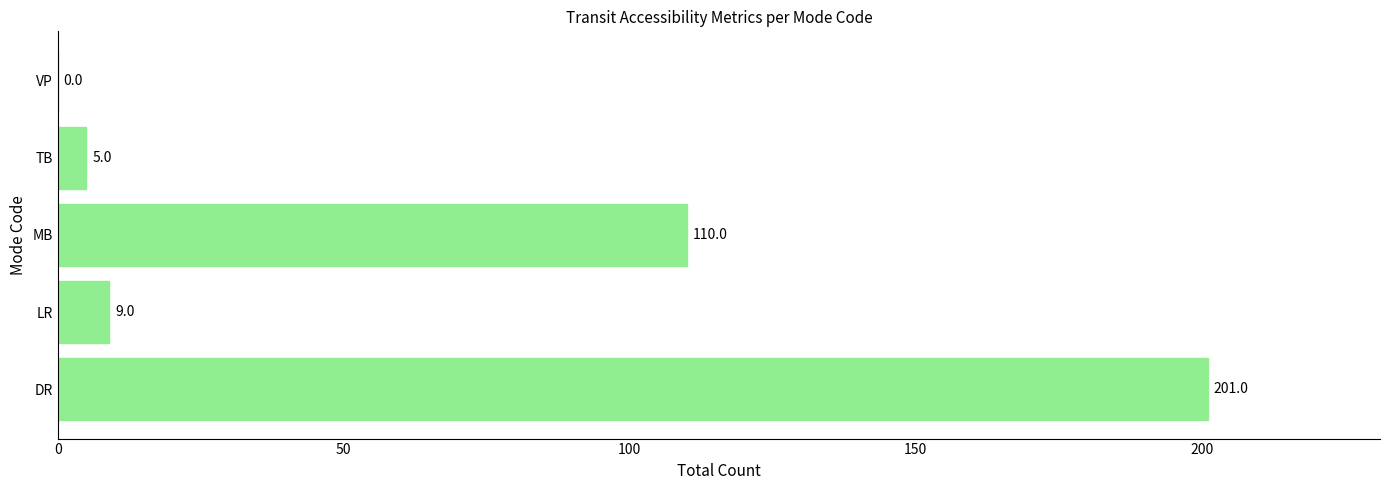

What is the sum of all values?

325